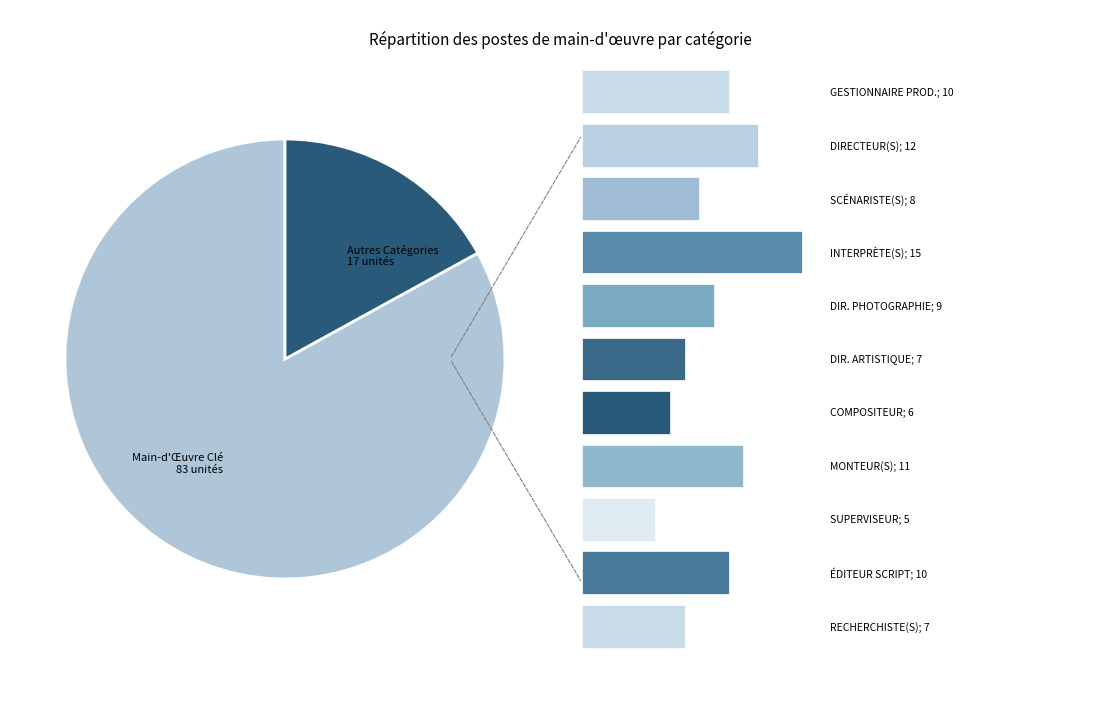

Rank the categories by value from highest to lowest.

INTERPRÈTE(S) PRINCIPAL(AUX), DIRECTEUR(S), MONTEUR(S) DES IMAGES, GESTIONNAIRE PRODUCTION VIDÉO, ÉDITEUR(S) DE SCRIPT, DIRECTEUR DE LA PHOTOGRAPHIE, SCÉNARISTE(S), DIRECTEUR ARTISTIQUE, RECHERCHISTE(S), COMPOSITEUR MUSIQUE, SUPERVISEUR-SCÉNARIMAGE